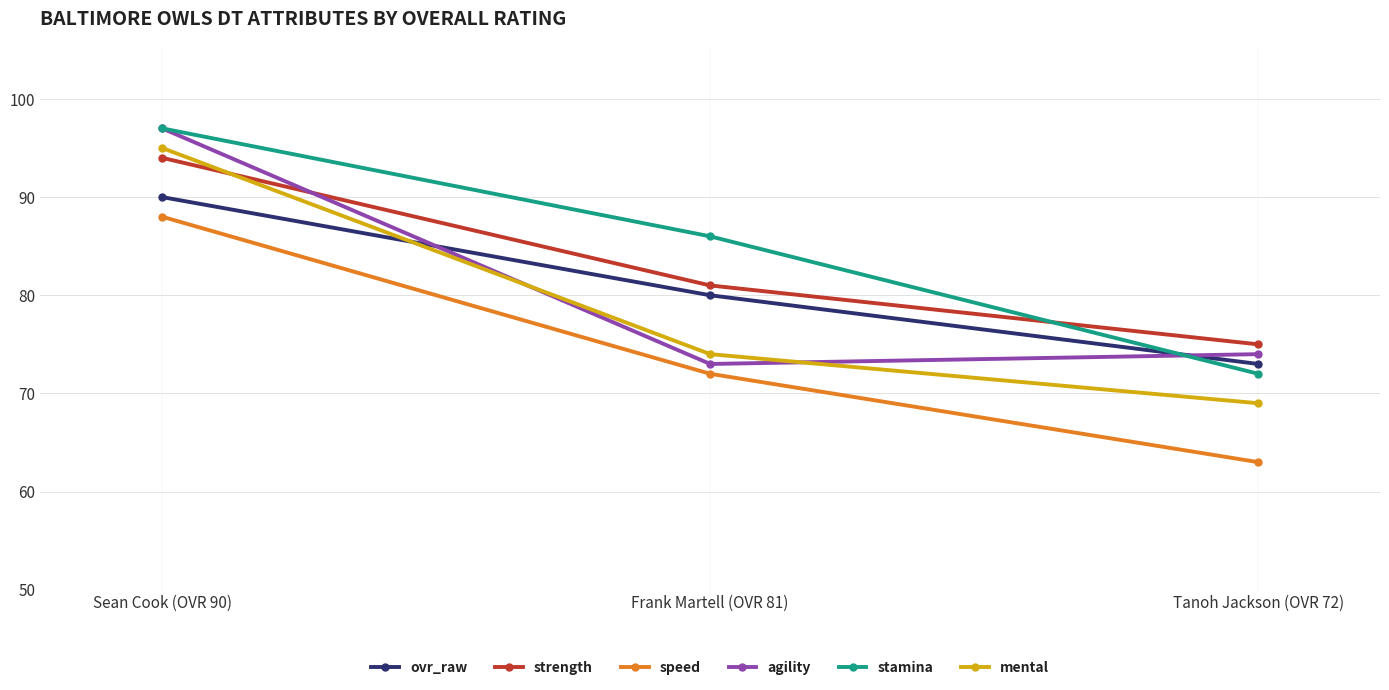

What is the sum of all mental values?

238